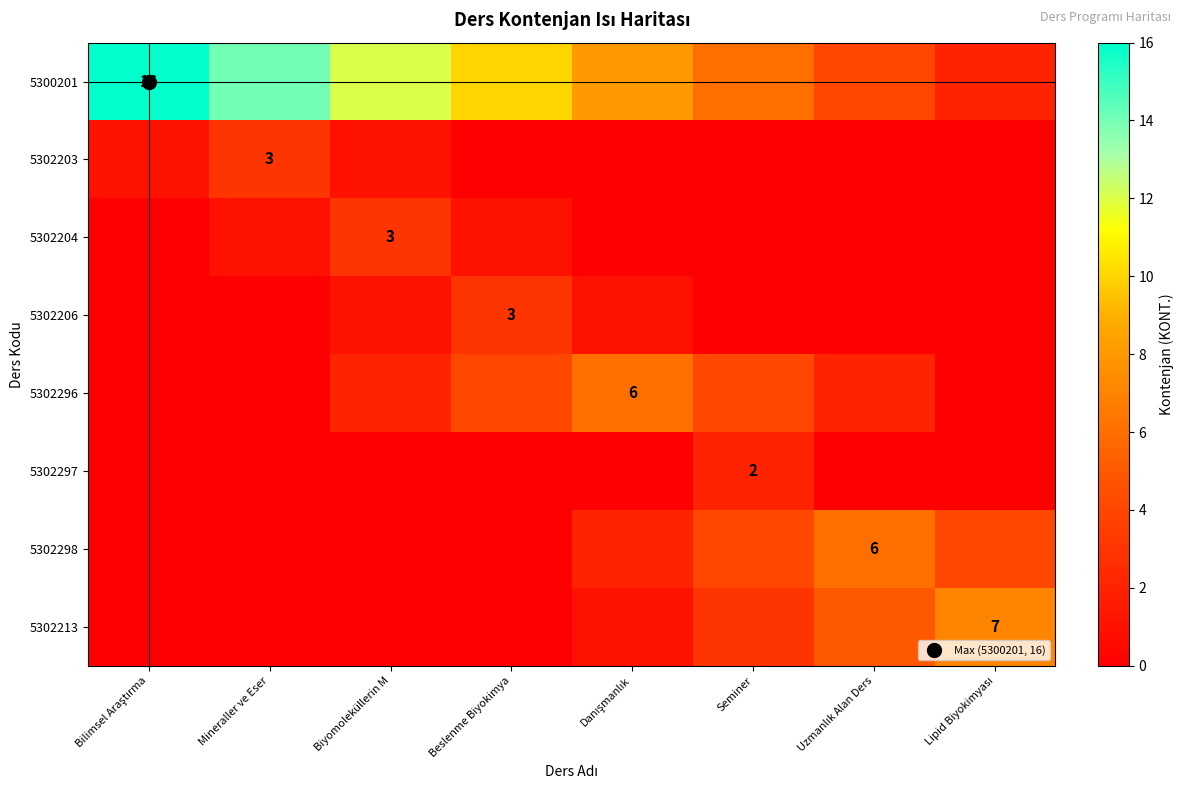

Which series changed the most between Beslenme Biyokimya and Lipid Biyokimyası?

5300201